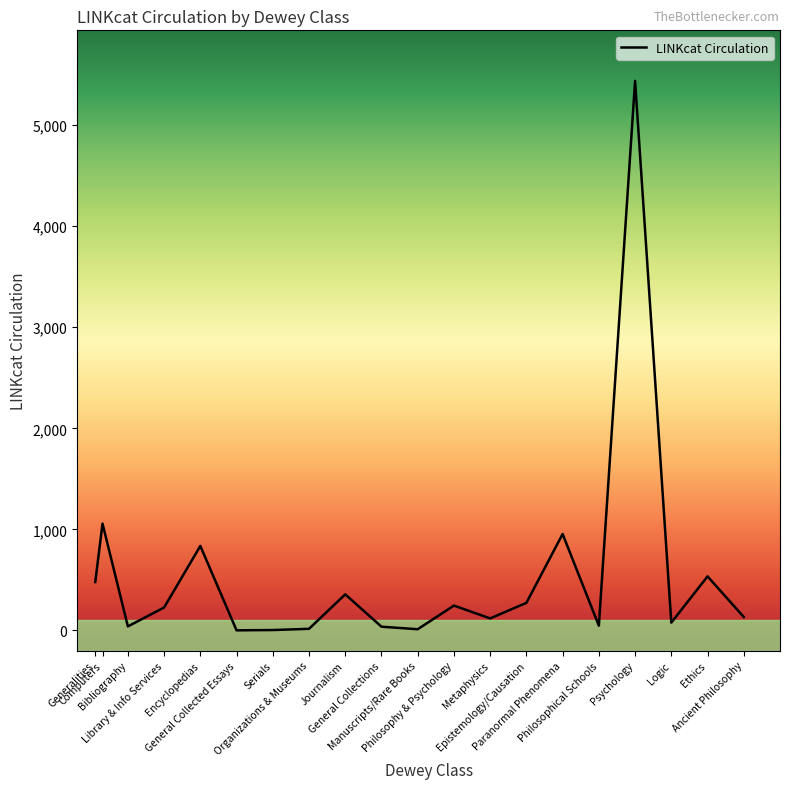

What is the difference between the maximum and minimum values?

5437